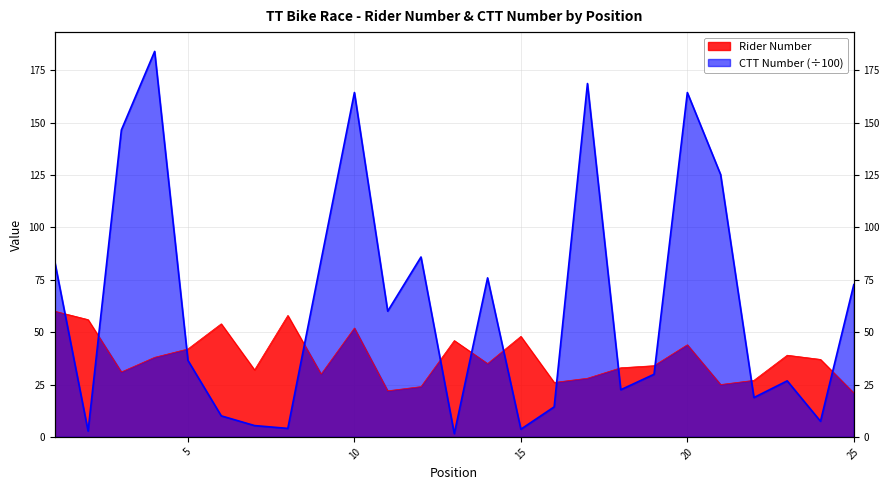

Rank the series by their maximum value, from highest to lowest.

CTT Number, Rider Number